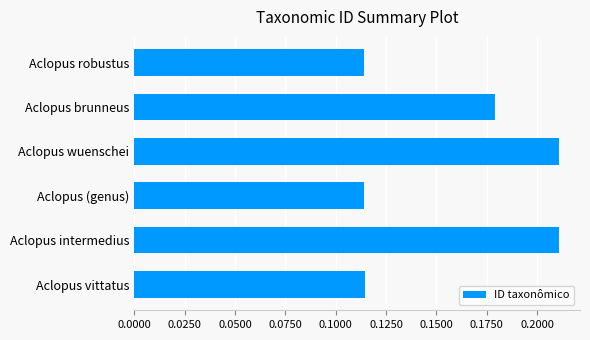

Are the bars horizontal?

Yes